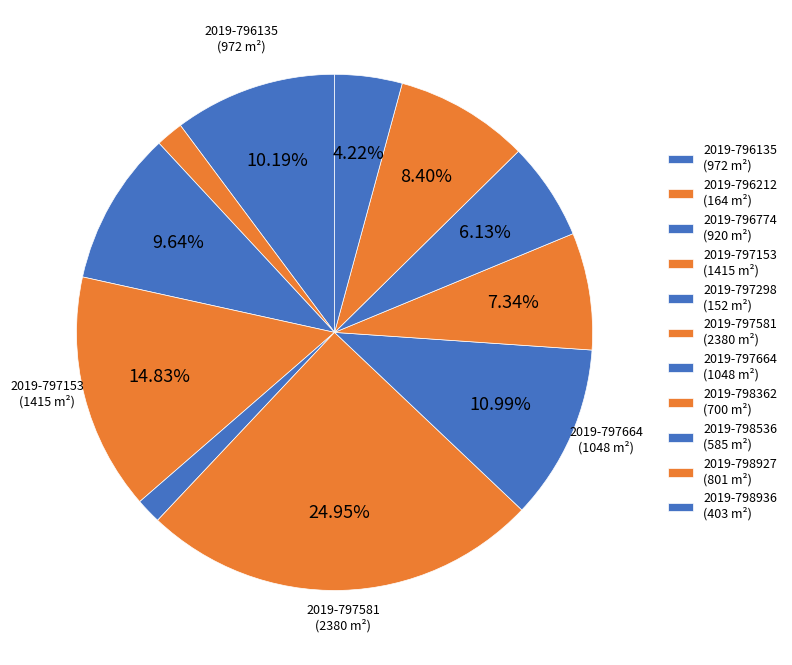

What percentage is the 2019-797298 slice, to the nearest percent?

2%